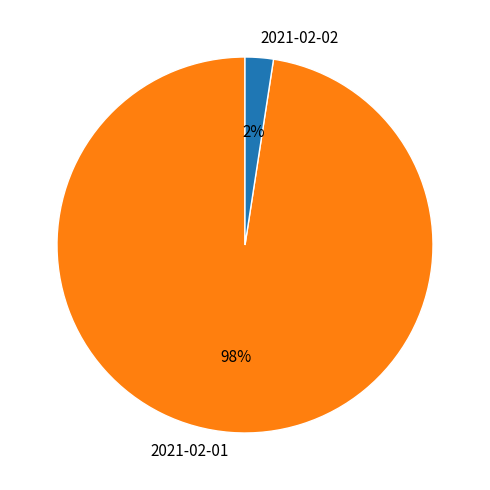

Which category has the biggest portion of the pie?

2021-02-01